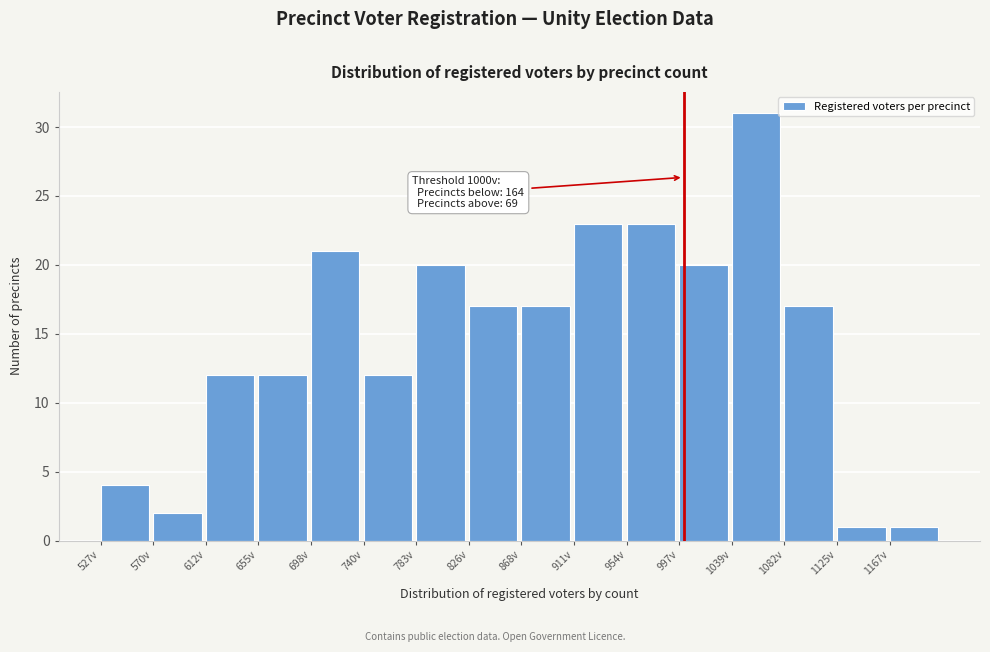

Over which range of the x-axis is the bar tallest?

1040 to 1080